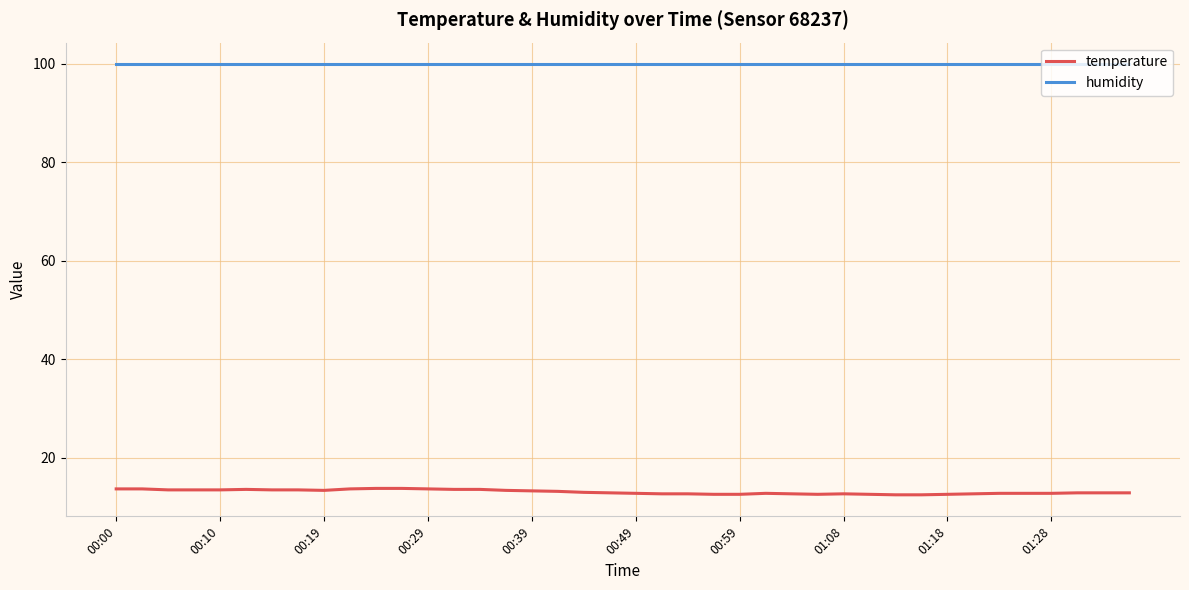

Which series has the widest spread of values?

temperature